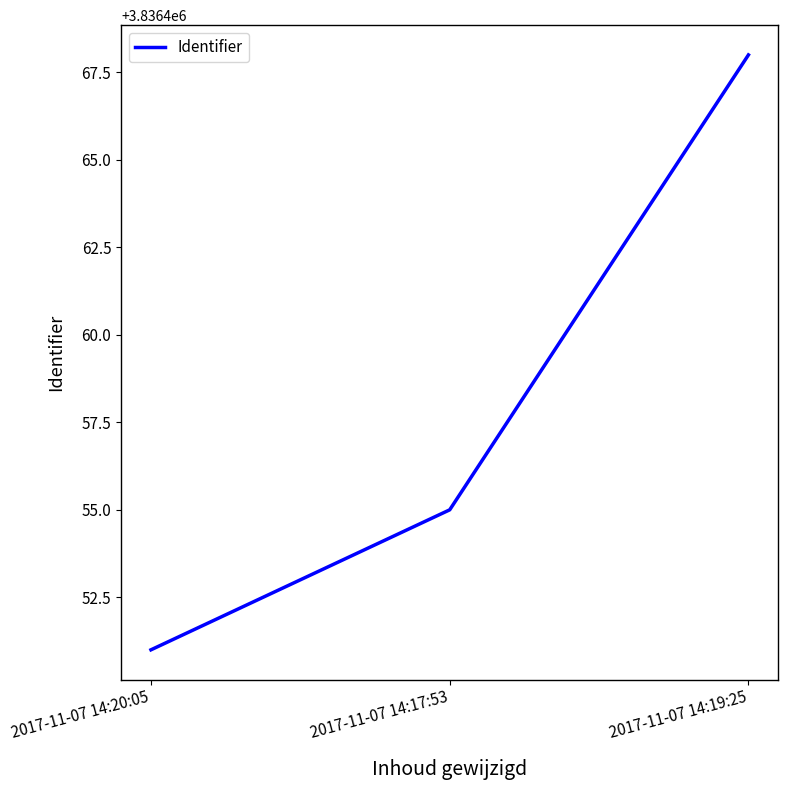

Which has a higher value, 2017-11-07 14:17:53 or 2017-11-07 14:20:05?

2017-11-07 14:17:53